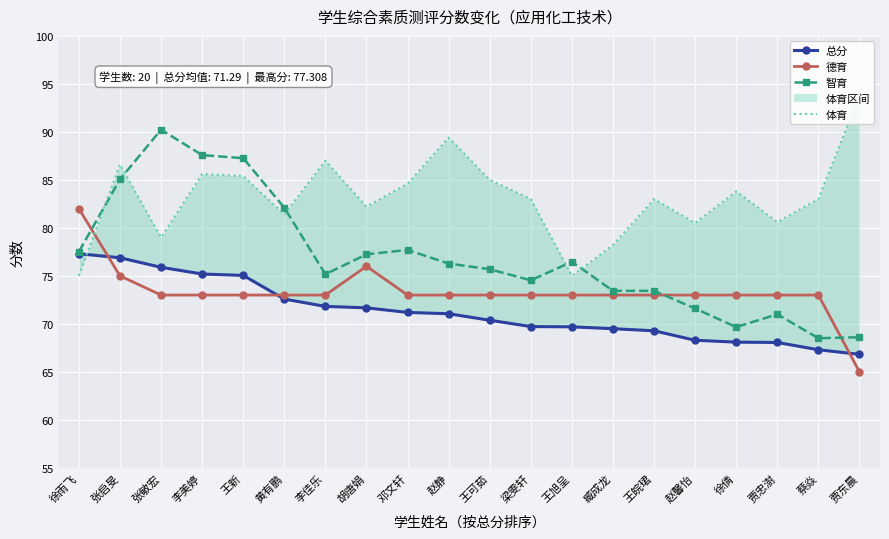

How many lines are shown in the chart?

4